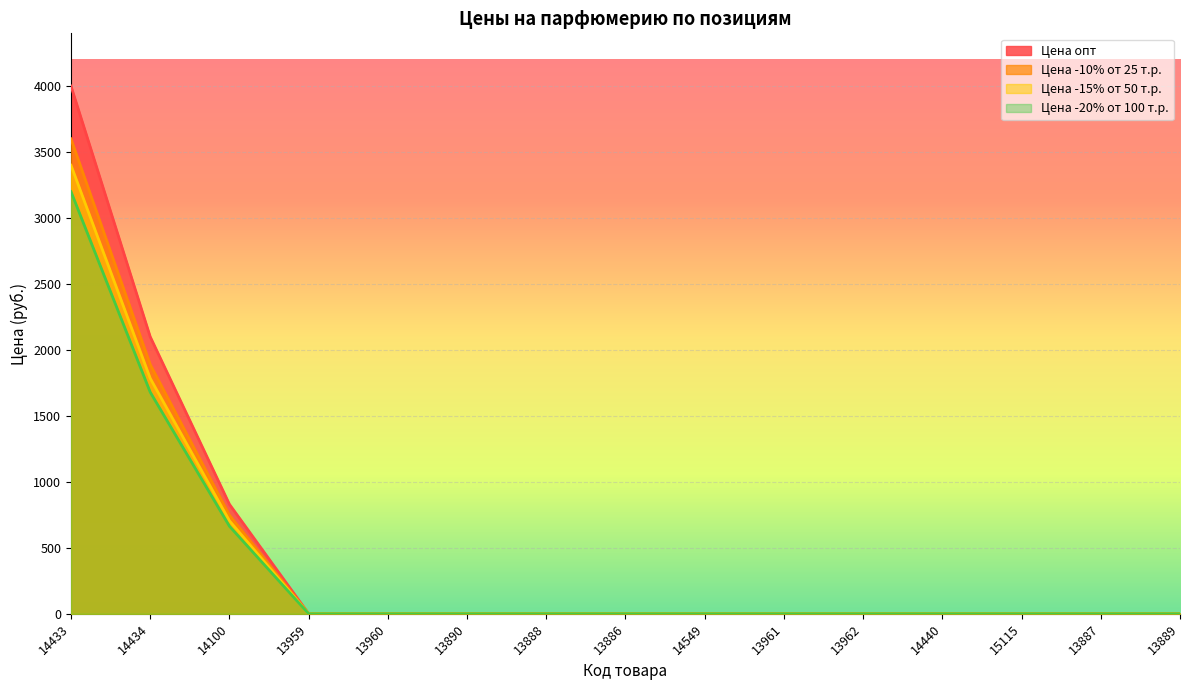

How many lines are shown in the chart?

4